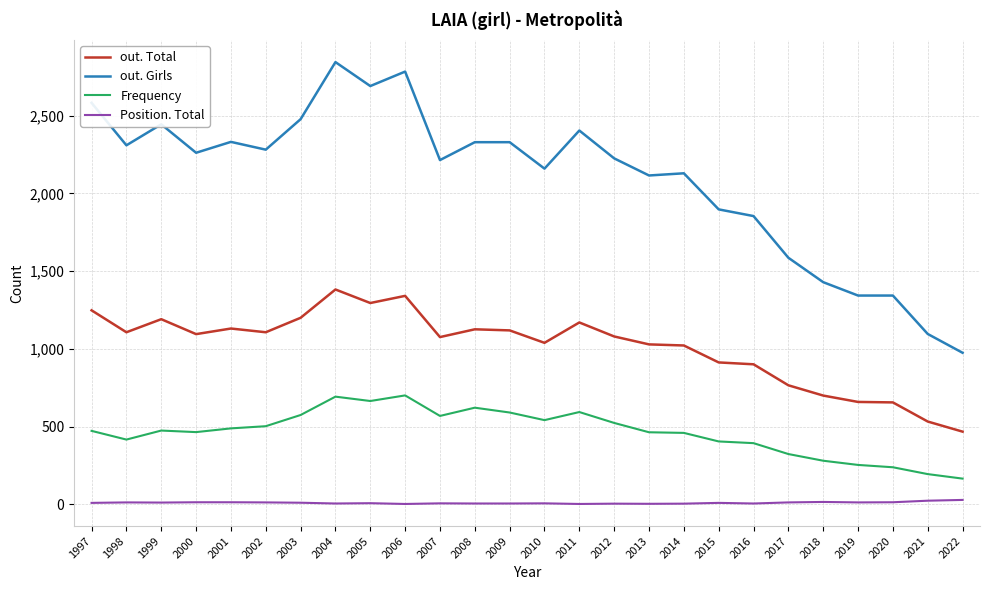

The value of out. Girls at 2005 is 2690. True or false?

True